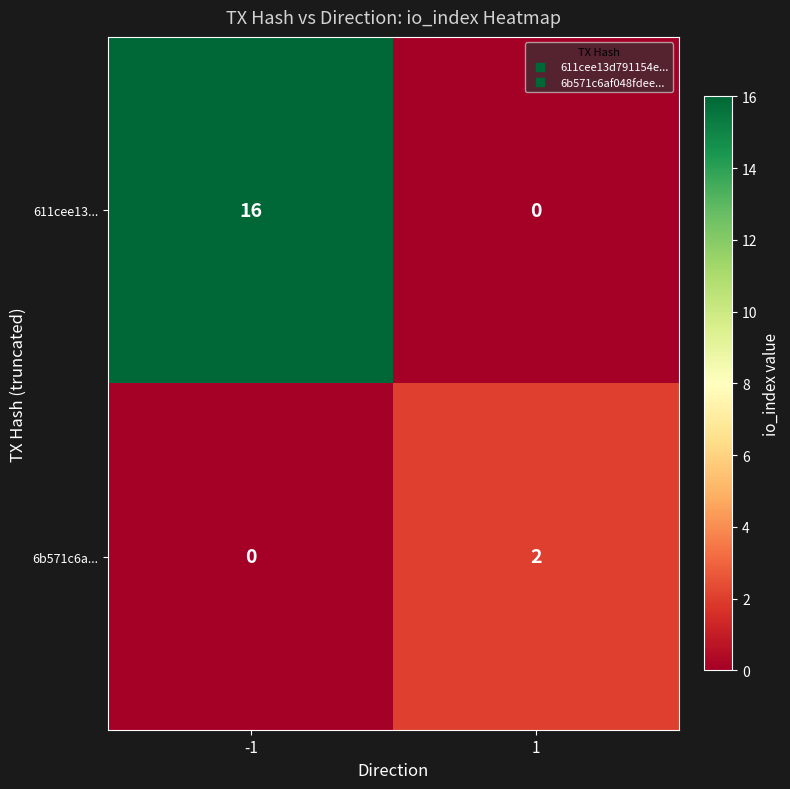

What is the greatest value displayed?

16